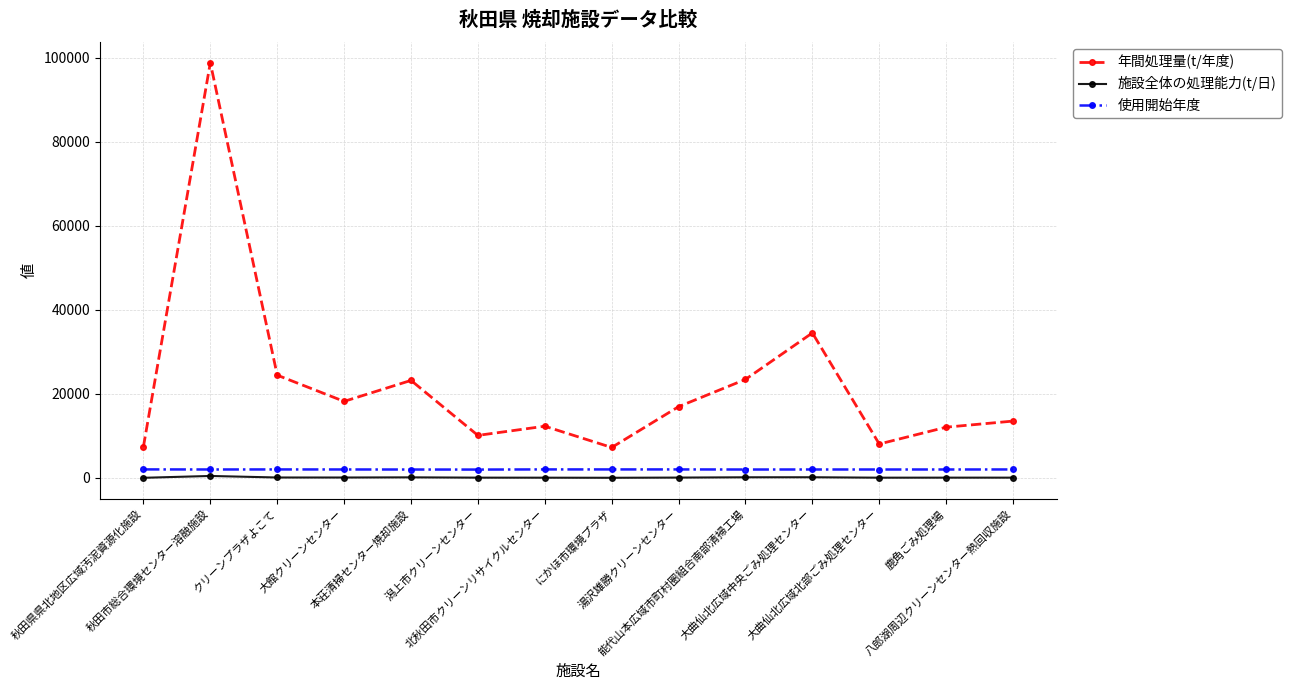

True or false: 年間処理量(t/年度) has more than 2 points higher than both neighbors.

True